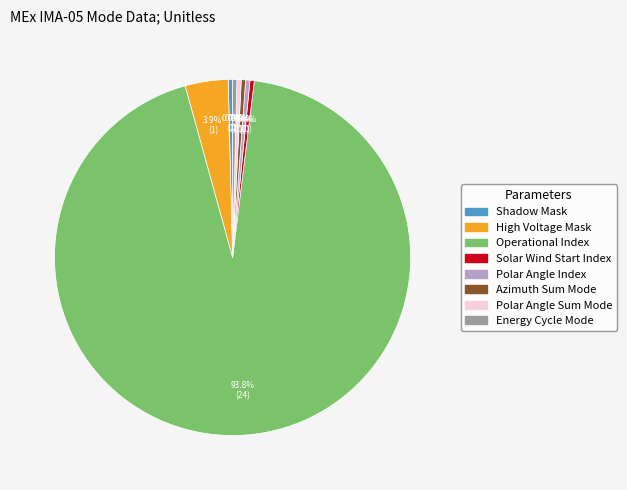

Combined, what portion of the pie is Polar Angle Index and Energy Cycle Mode?

0.8%